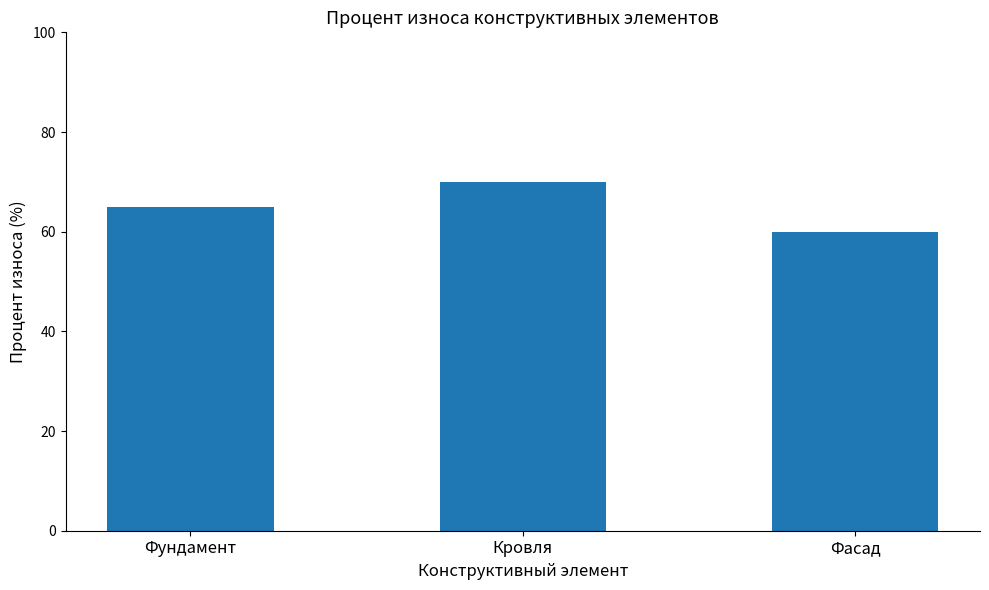

True or false: the data shows 60 at Фасад.

True